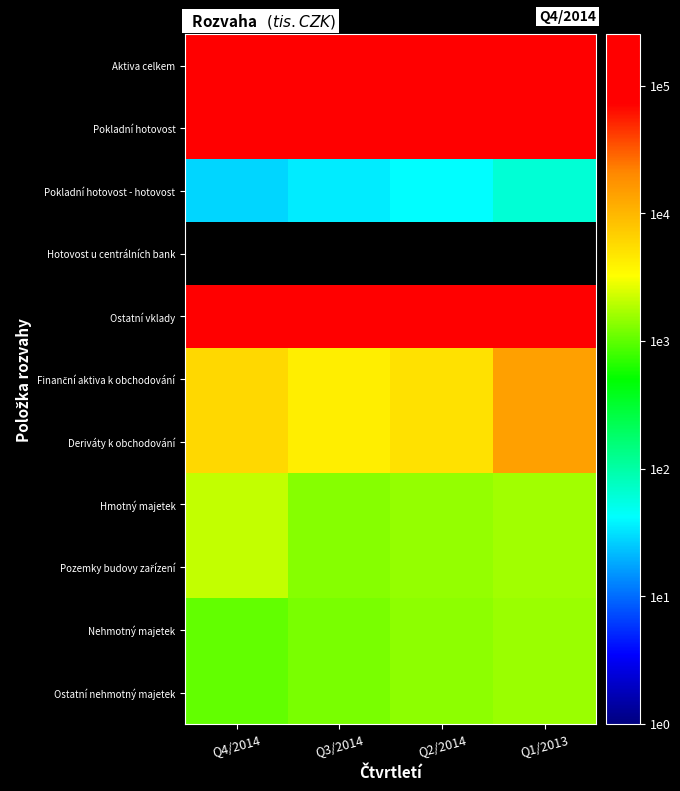

Rank the categories by Hmotný majetek value from highest to lowest.

Q4/2014, Q1/2013, Q2/2014, Q3/2014